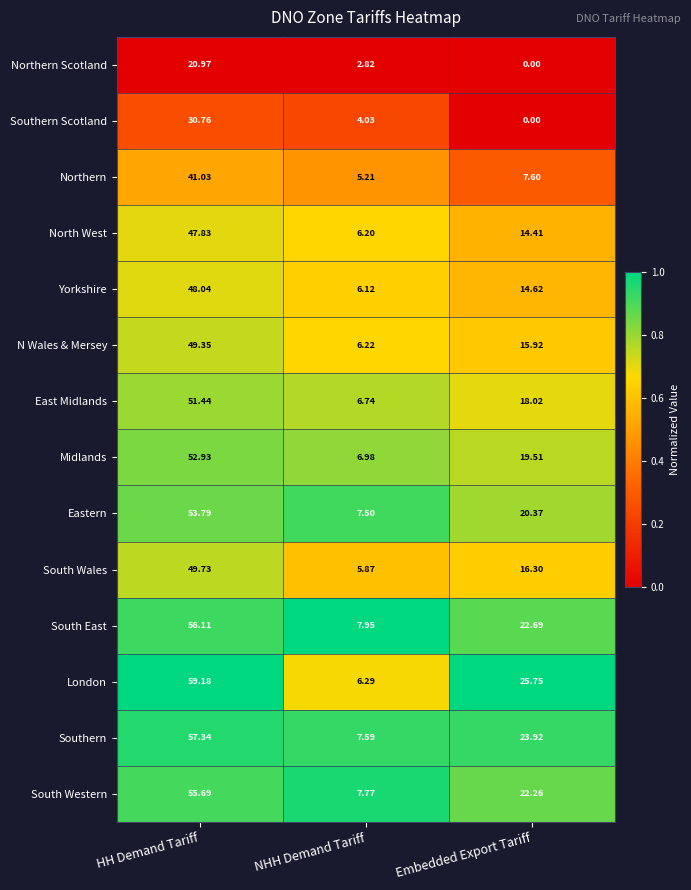

At which label does Yorkshire reach its peak?

HH Demand Tariff